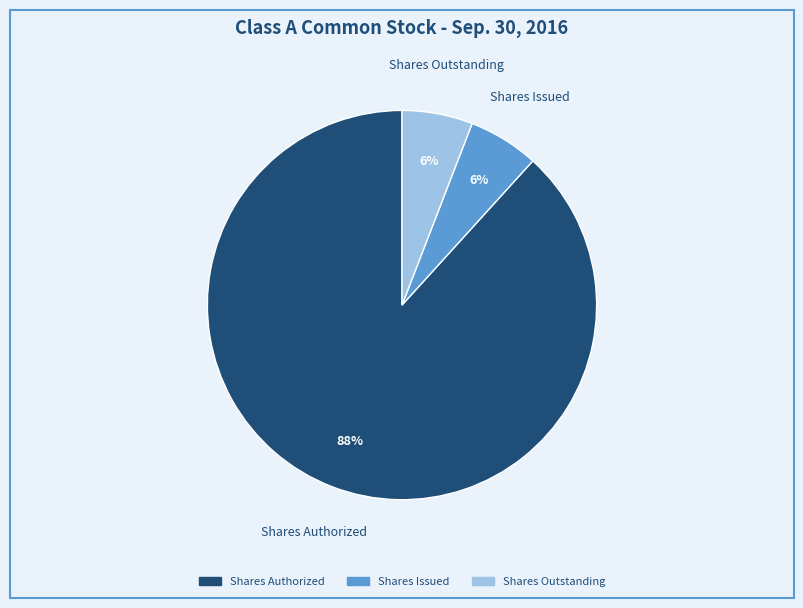

Does any single category account for the majority?

Yes